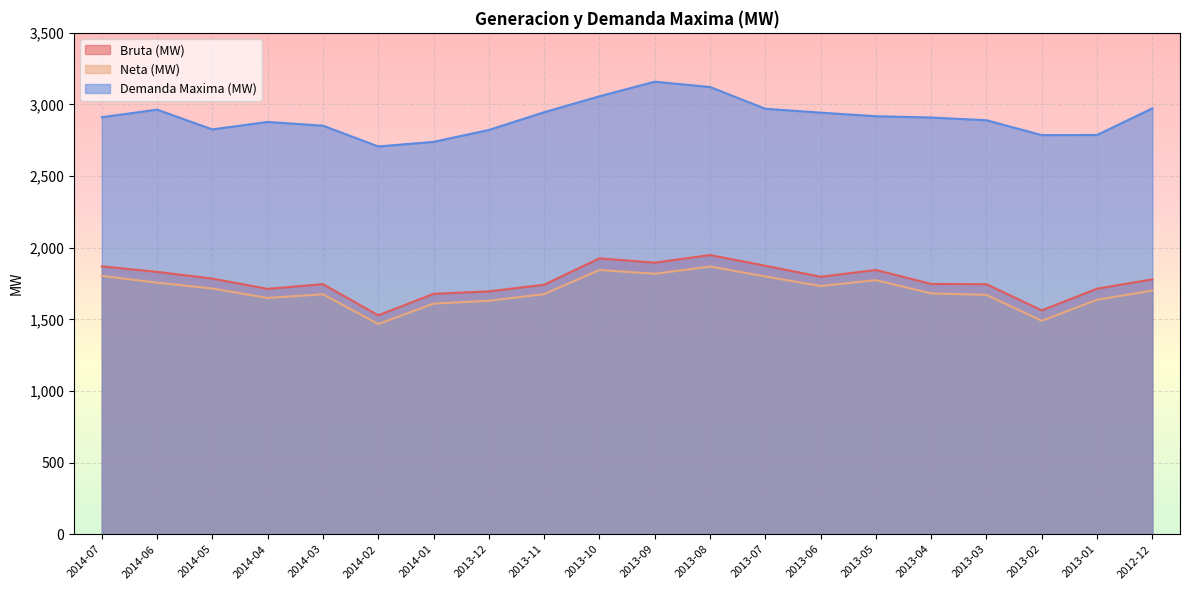

What is the sum of all Bruta (MW) values?

35423.0